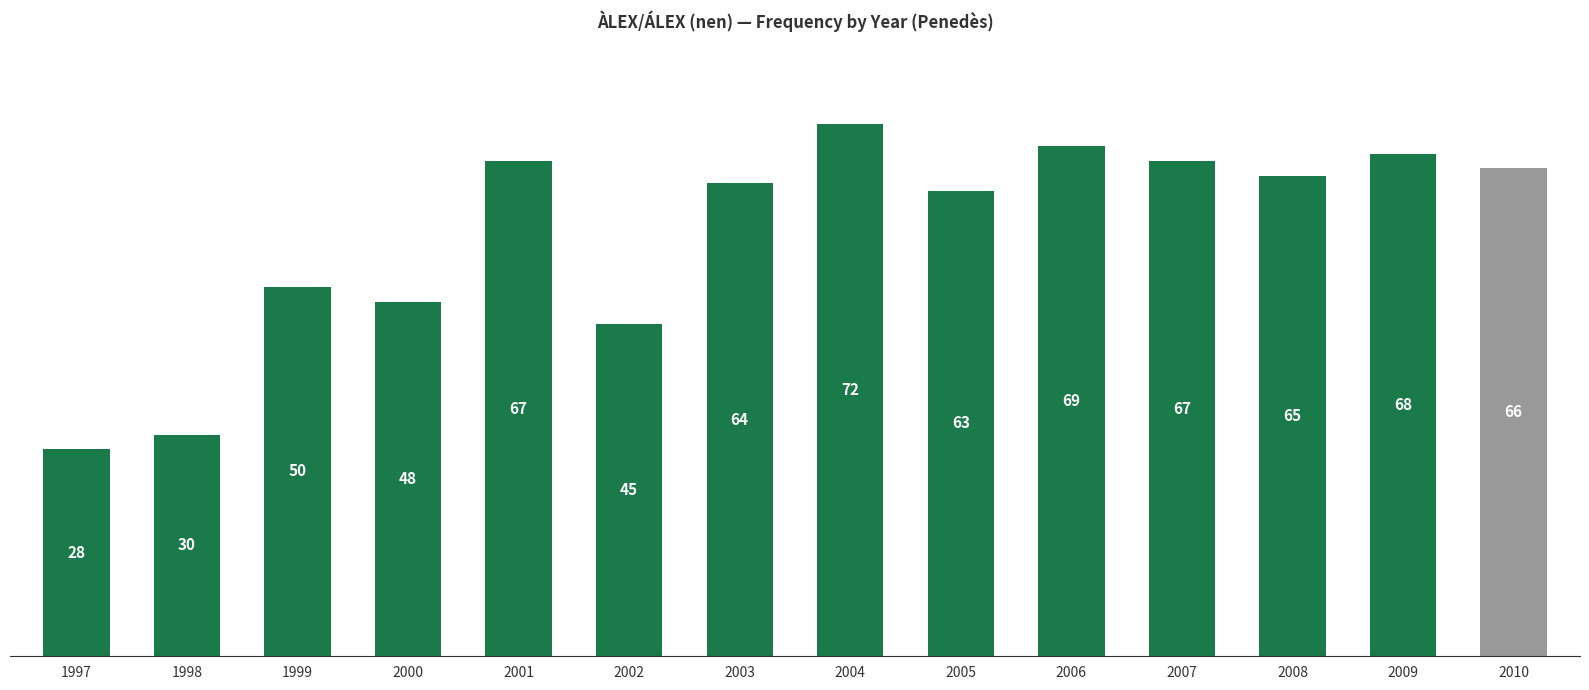

What is the approximate value at 2006?

69